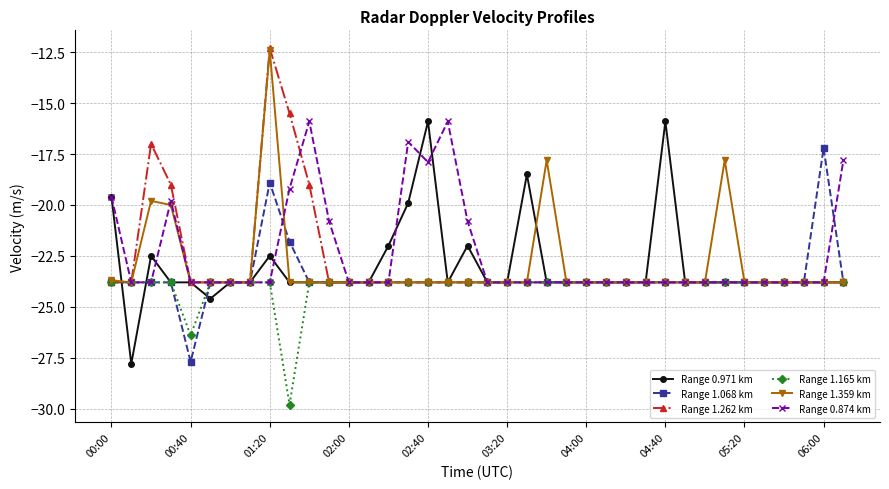

True or false: Range 1.068 km has more than 0 points higher than both neighbors.

True